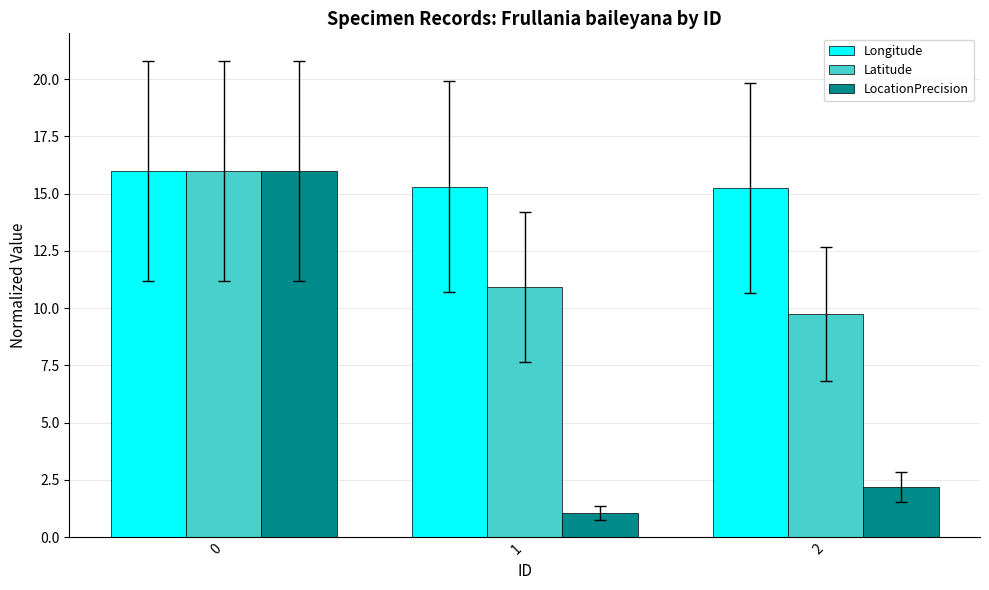

What is the spread (max minus min) of values at 1?

14.2